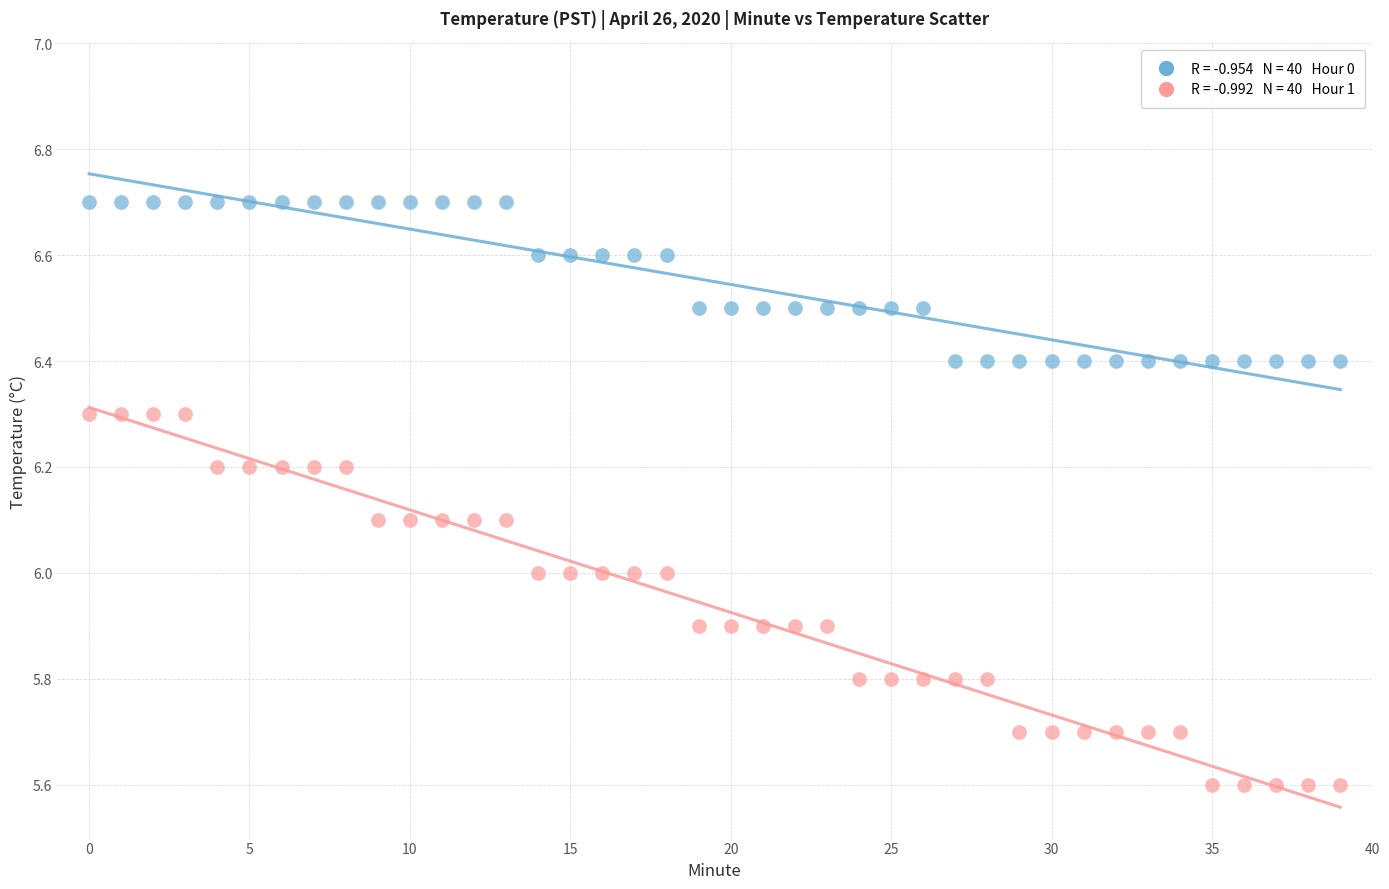

Across all data points, what is the range of Y values (max minus min)?

1.1